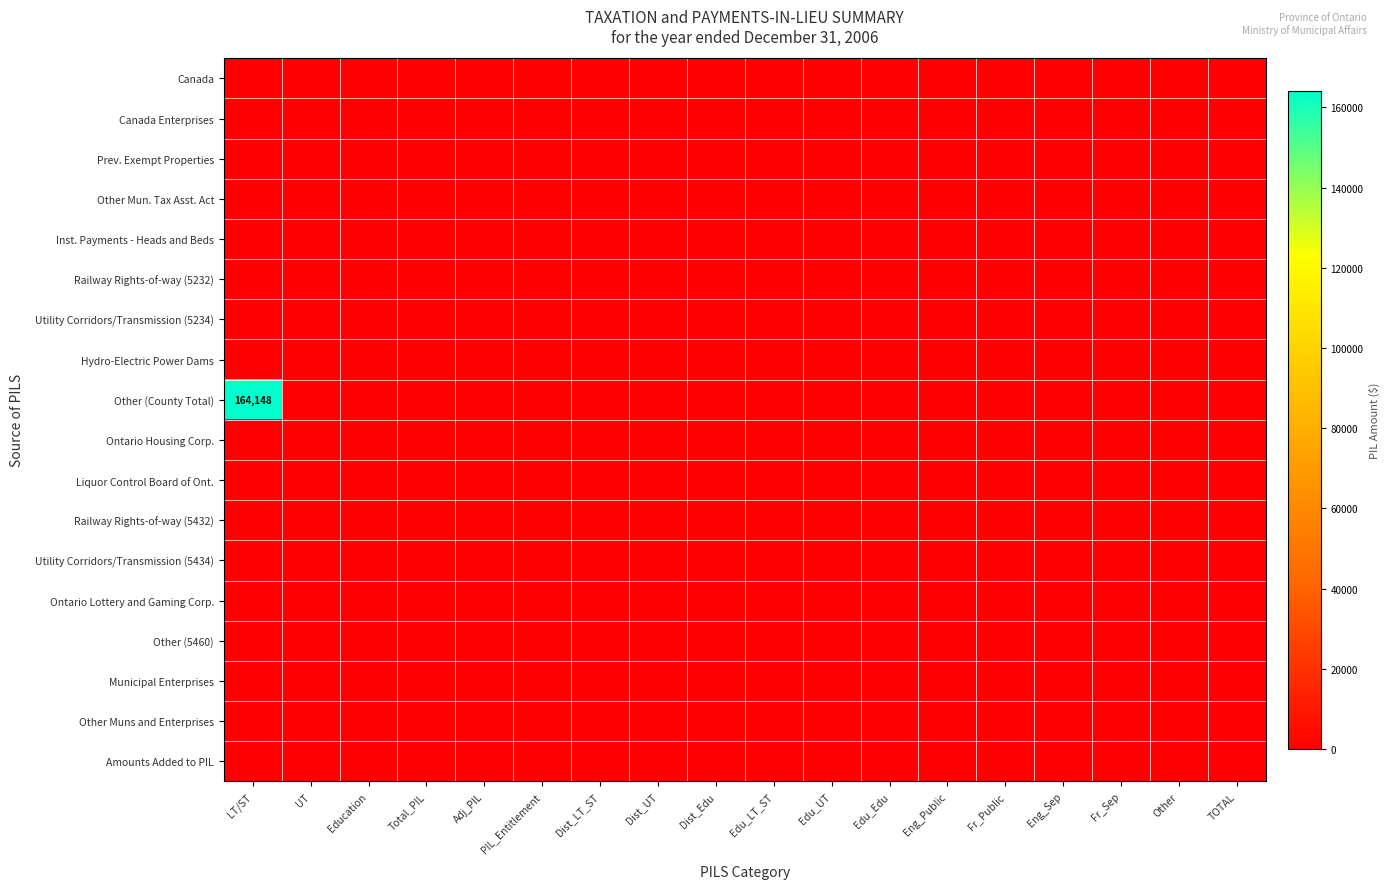

Is it true that Hydro-Electric Power Dams equals 0 at Edu_UT?

True